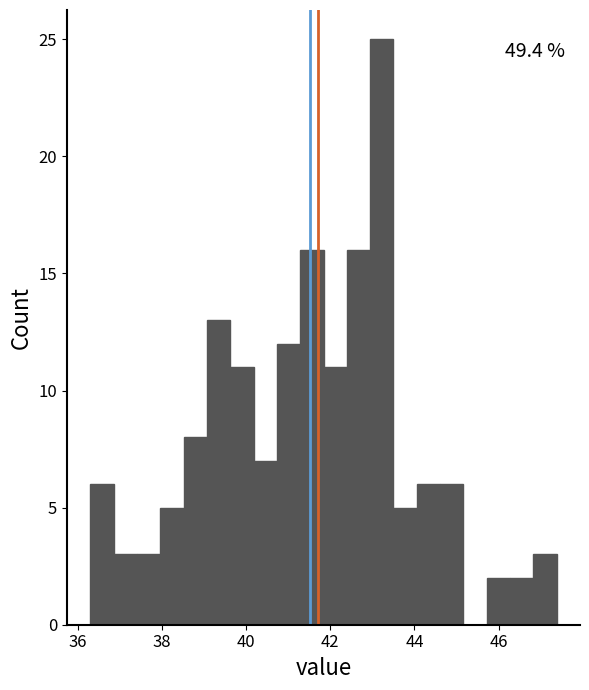

Read against the x-axis, roughly where is the centre of the tallest bar?

43.2